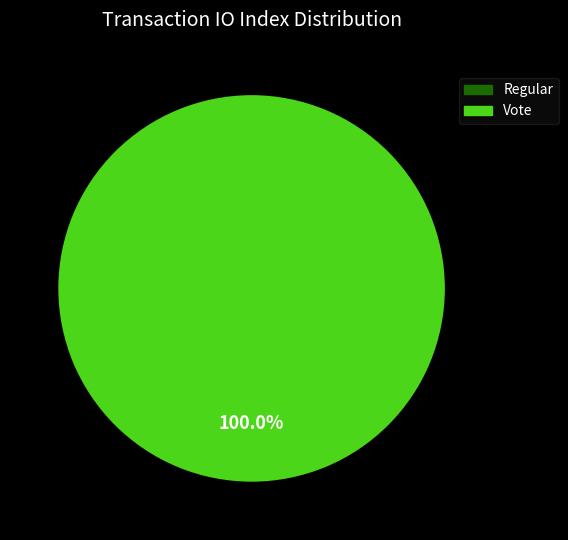

True or false: Regular accounts for 0% of the total.

True